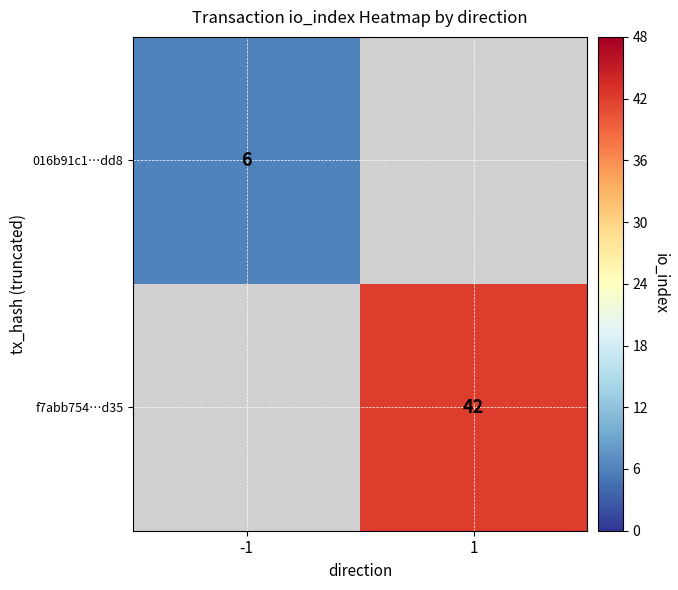

True or false: 016b91c1…dd8 has a value of 6 at -1.

True